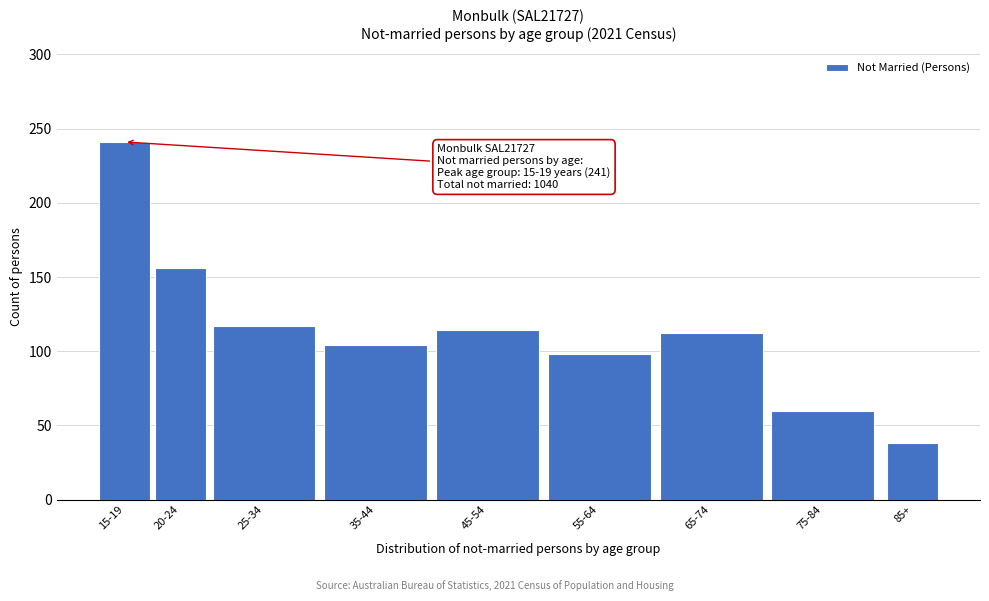

Reading right to left, transcribe all the data shown in this chart.

85+=38	75-84=60	65-74=112	55-64=98	45-54=114	35-44=104	25-34=117	20-24=156	15-19=241